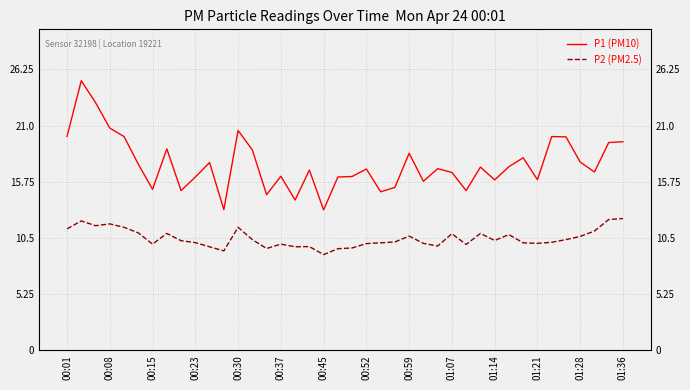

How many lines are shown in the chart?

2